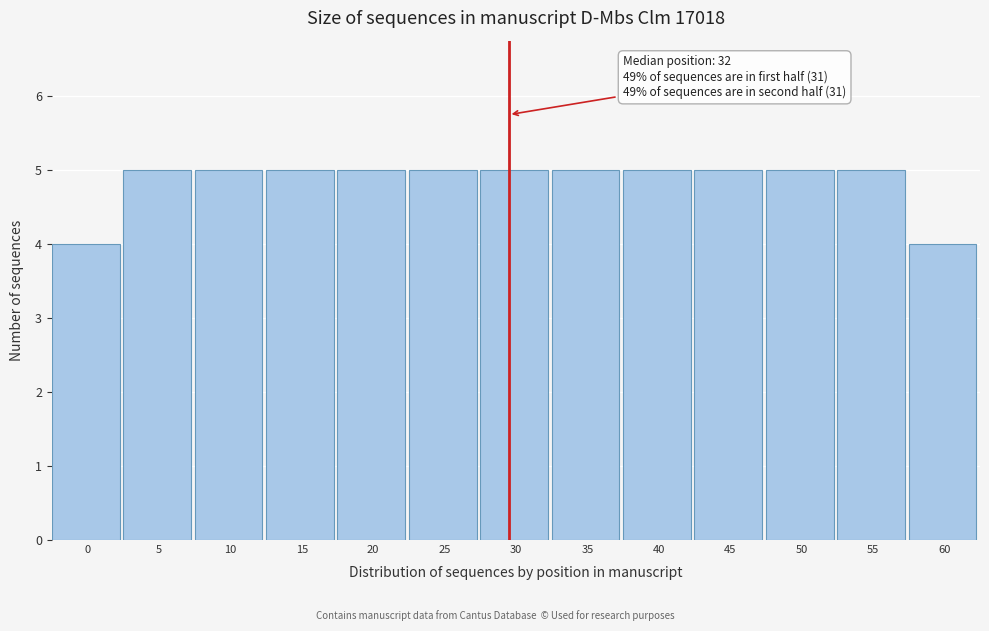

Reading left to right, what are all the values shown in this chart?

4	5	5	5	5	5	5	5	5	5	5	5	4